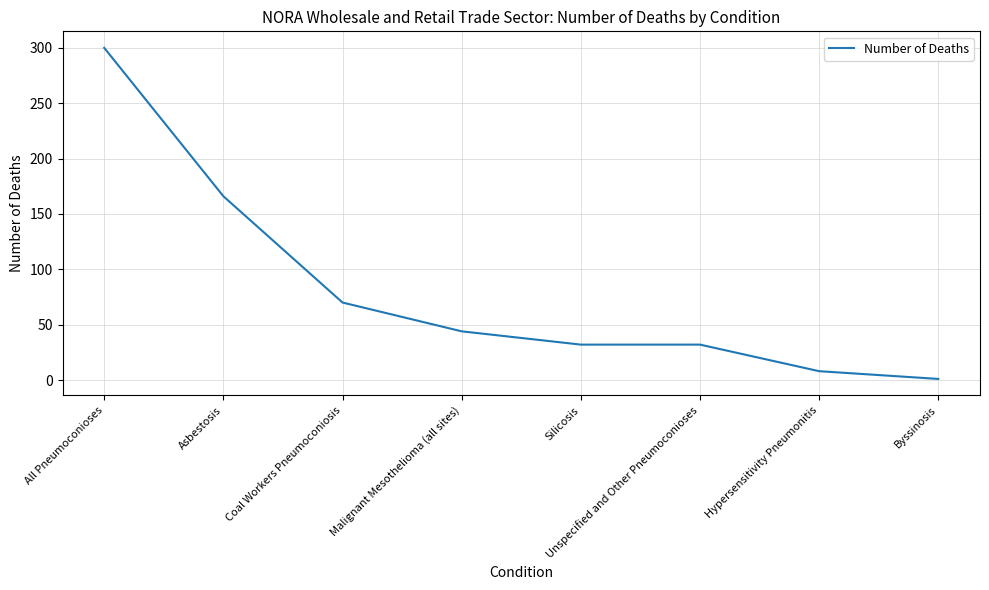

Reading right to left, transcribe all the data shown in this chart.

Byssinosis=1	Hypersensitivity Pneumonitis=8	Unspecified and Other Pneumoconioses=32	Silicosis=32	Malignant Mesothelioma (all sites)=44	Coal Workers Pneumoconiosis=70	Asbestosis=166	All Pneumoconioses=300